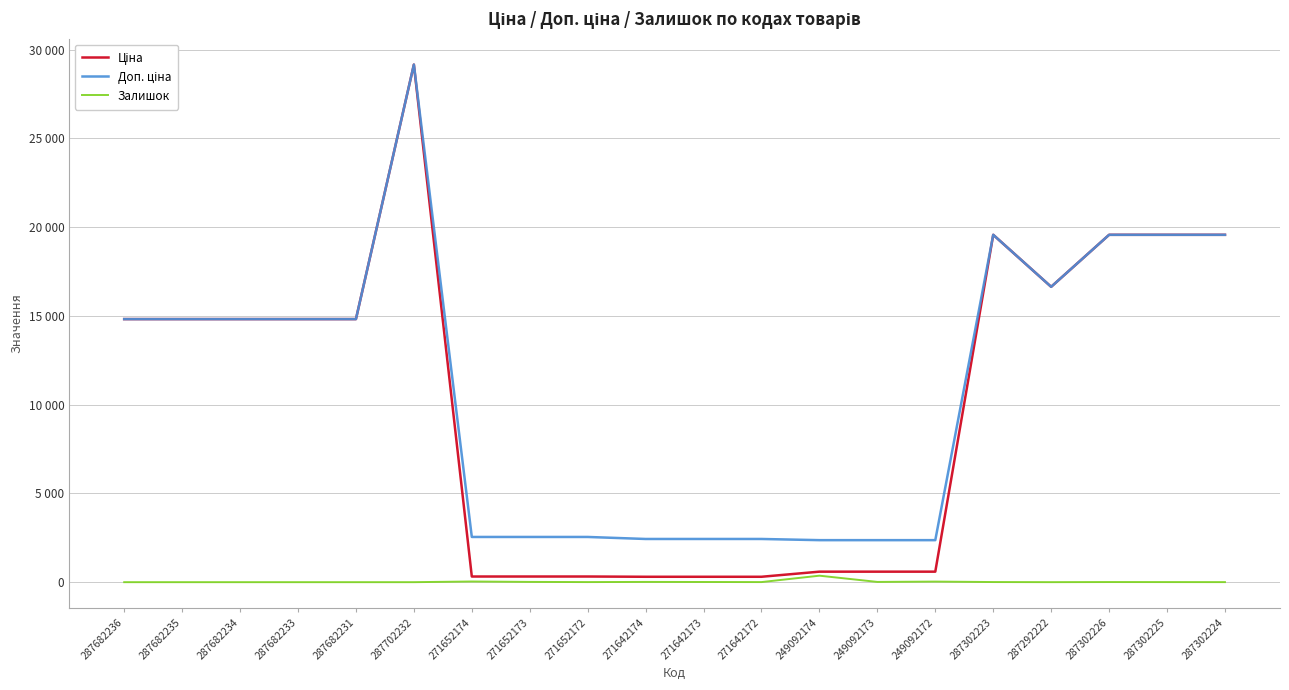

List the series in order of their peak value, lowest first.

Залишок, Ціна, Доп. ціна